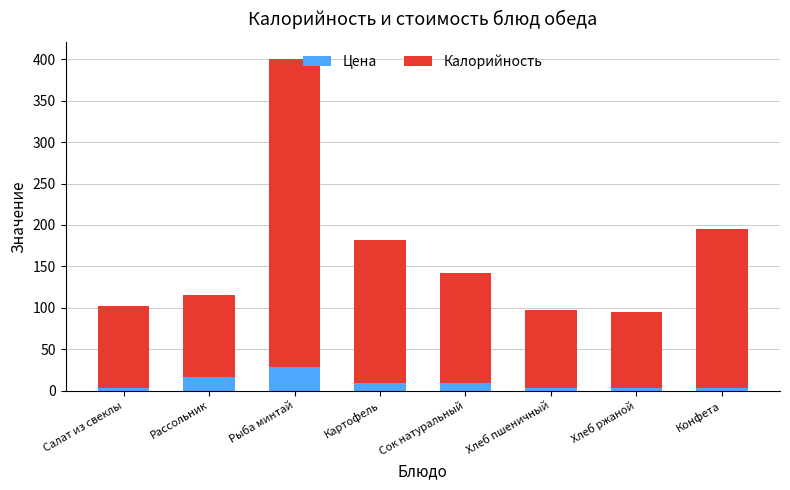

What is the approximate value of Цена at Рыба минтай?

29.0